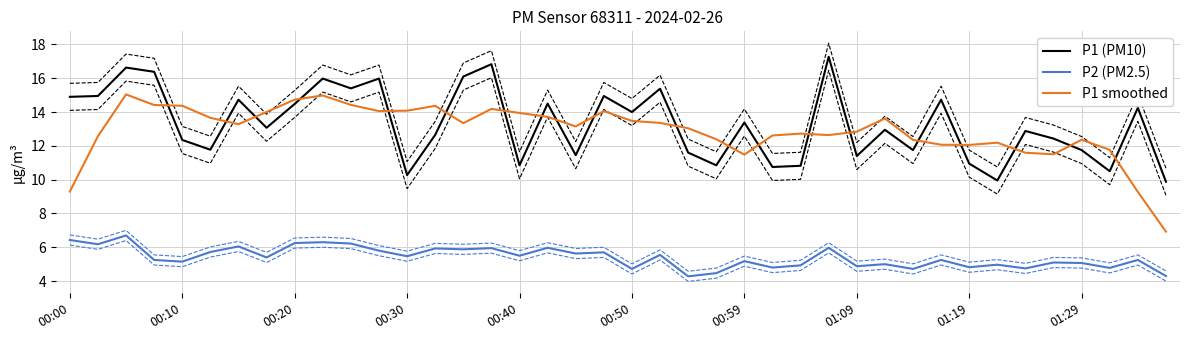

True or false: P2 (PM2.5) and P1 smoothed intersect in this chart.

False